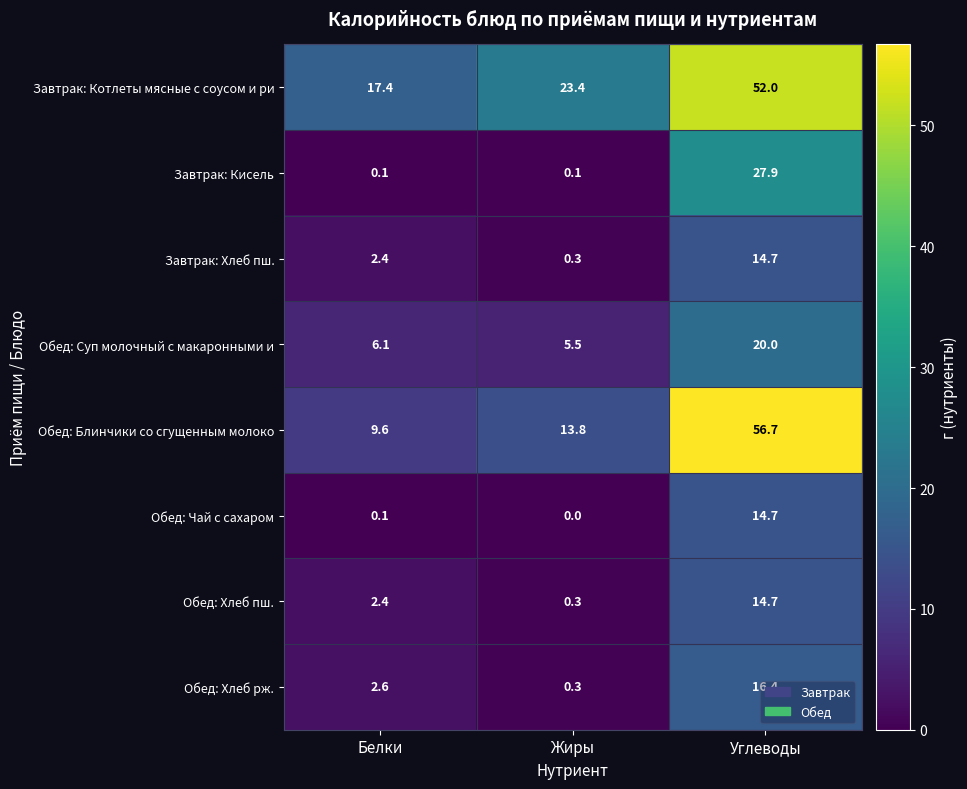

Which series changed the most between Жиры and Углеводы?

Обед: Блинчики со сгущенным молоко